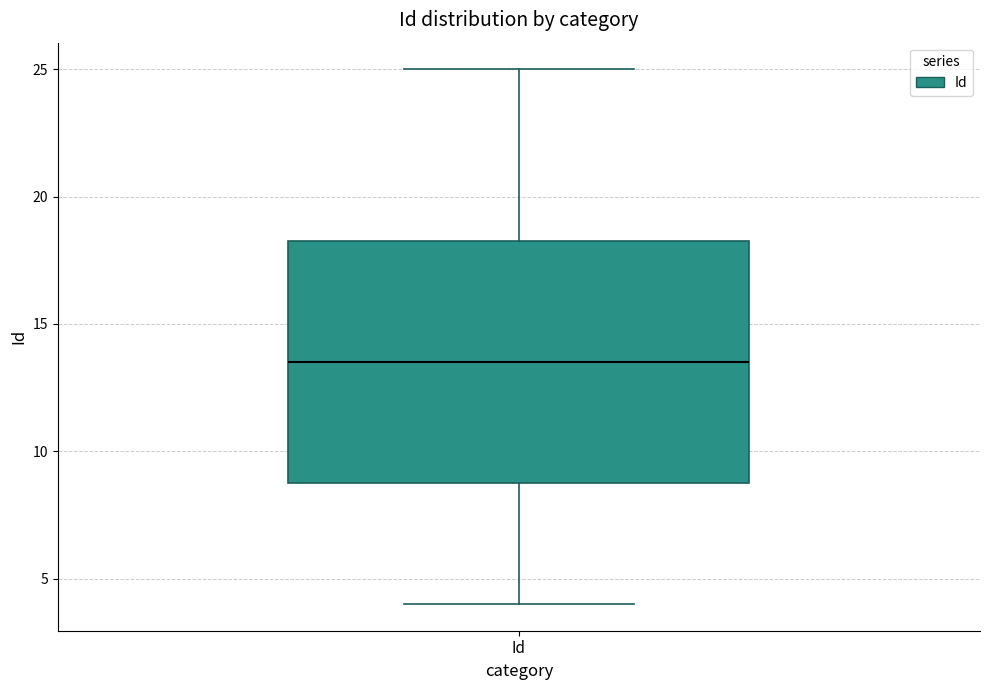

Transcribe this box plot: give where the median line is, the range the box spans, and where the two whiskers end, as read against the y-axis. The values are not printed on the chart, so give them approximately, as read against the axis.

median 13.5, box 9.0 to 18.5, whiskers 4.0 to 25.0